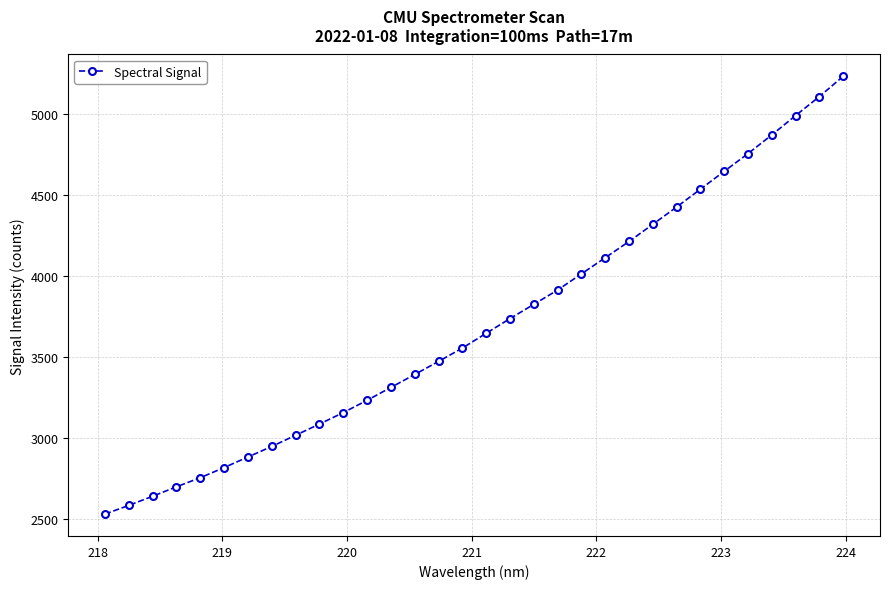

What is the smallest value displayed?

2532.5